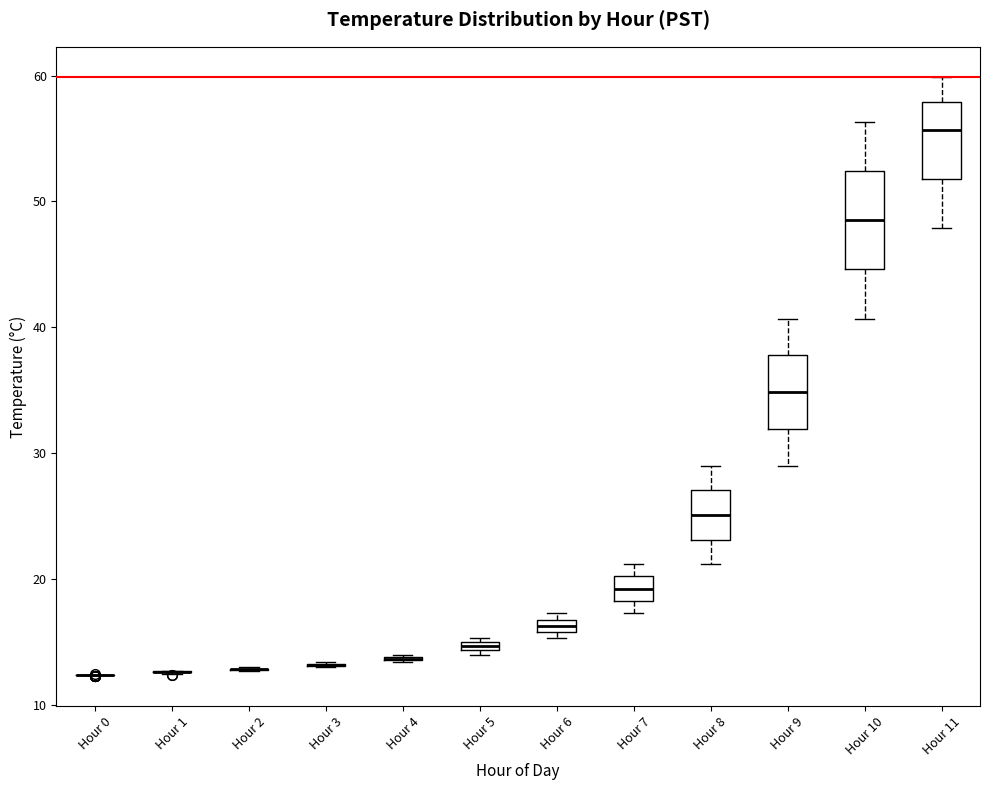

Where is the upper edge of the box for Hour 5 on the y-axis? The values are not printed on the chart, so give them approximately, as read against the axis.

15